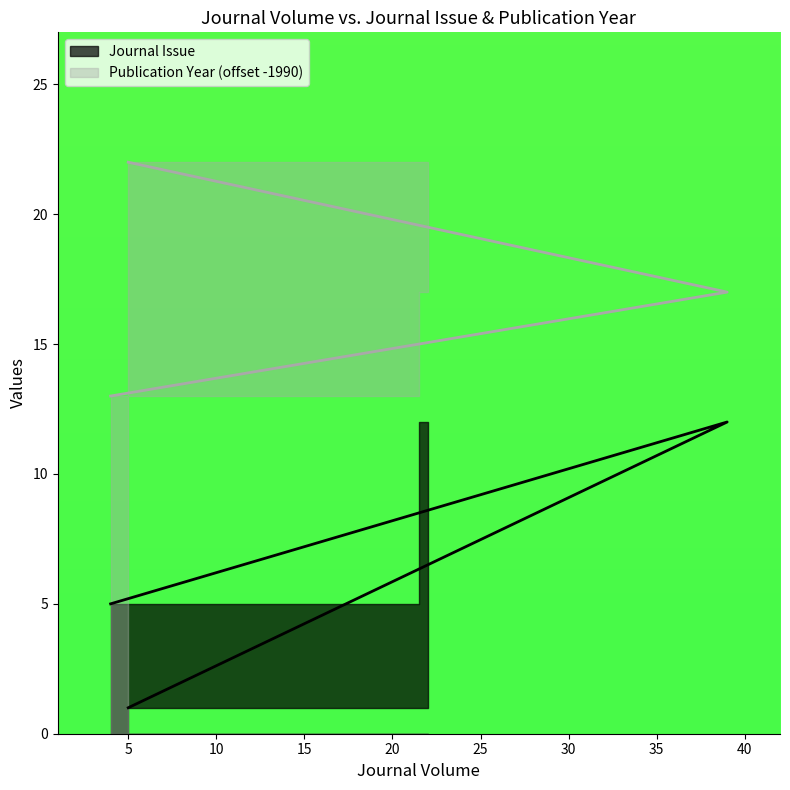

At which category is the sum across all series the highest?

39